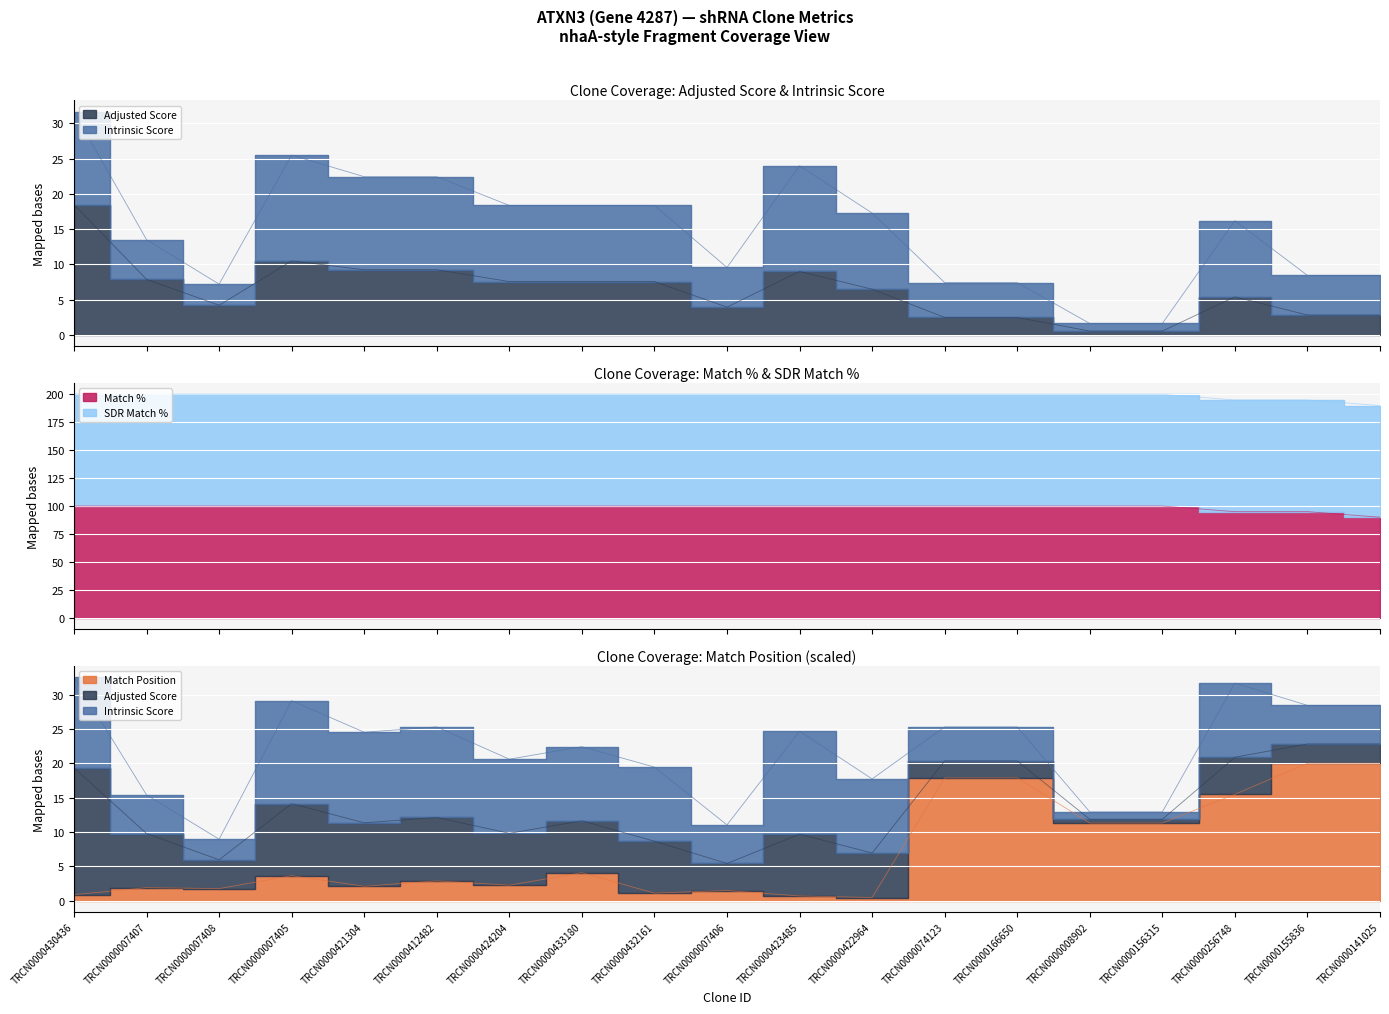

Which label corresponds to the smallest value in the chart?

TRCN0000422964